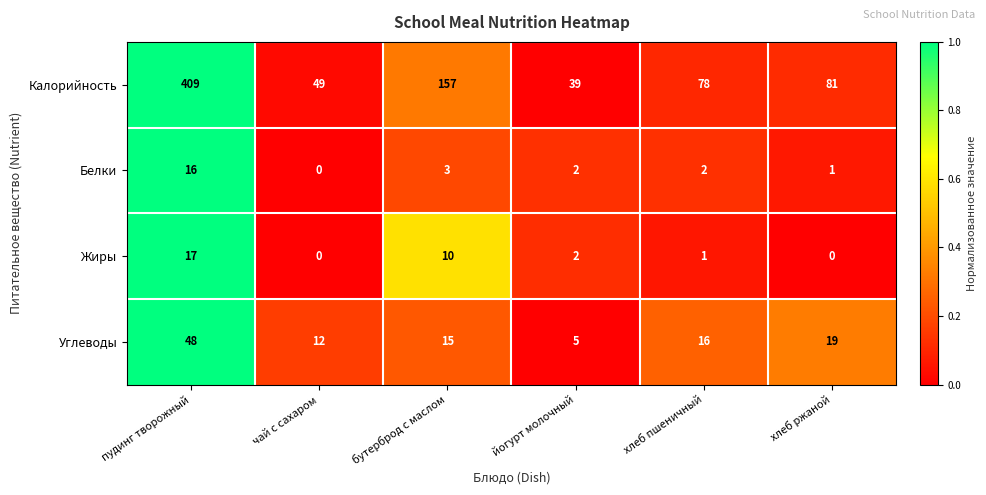

What is the highest value of the Калорийность series?

409